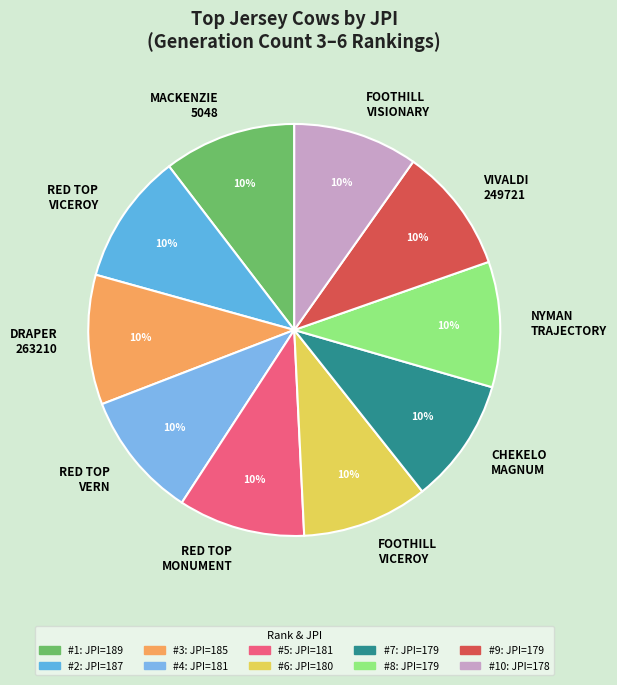

Does DRAPER 263210 represent more than half of the total?

No